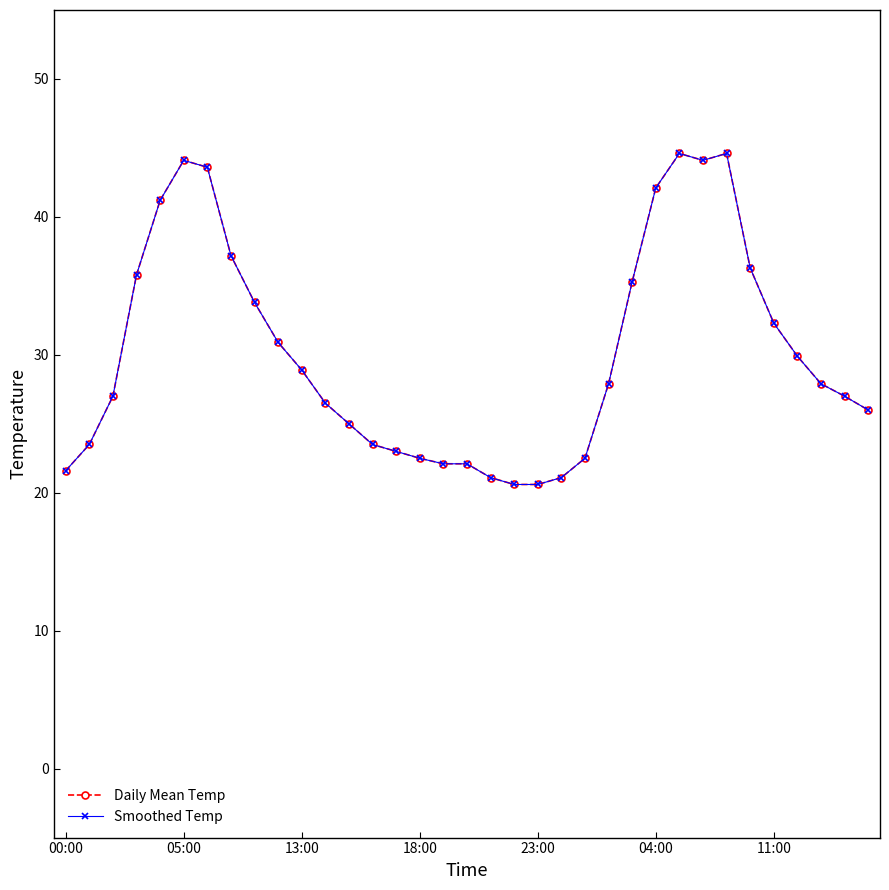

True or false: Smoothed Temp has more than 0 interior local peaks.

True